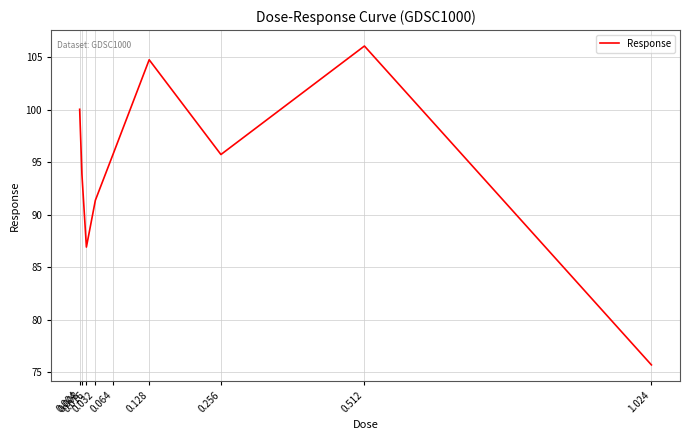

At which category does the data reach its first local valley?

0.016